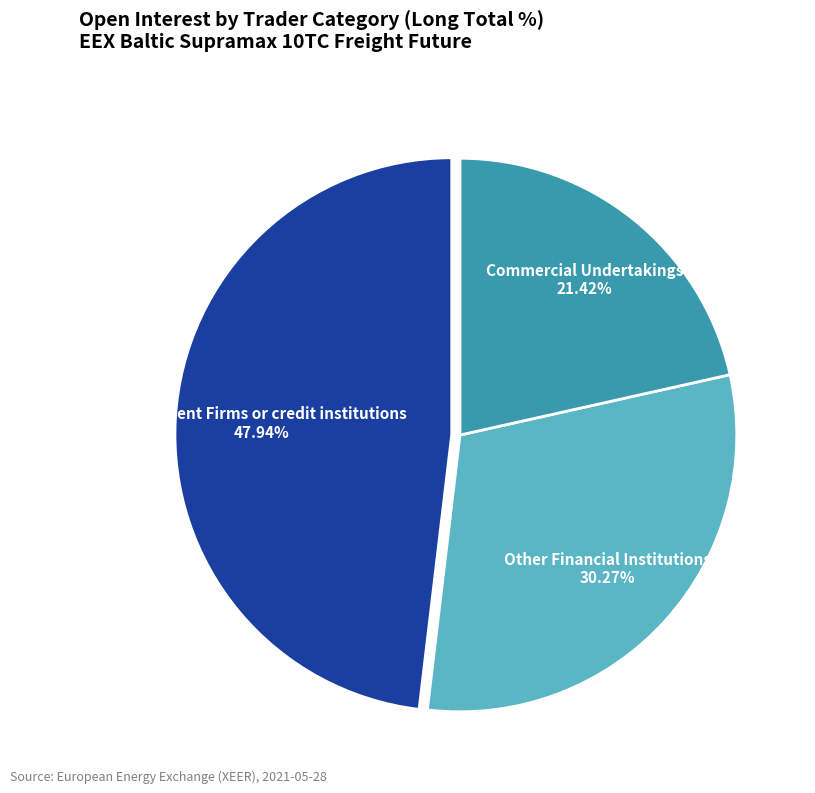

How many slices are in this pie chart?

3